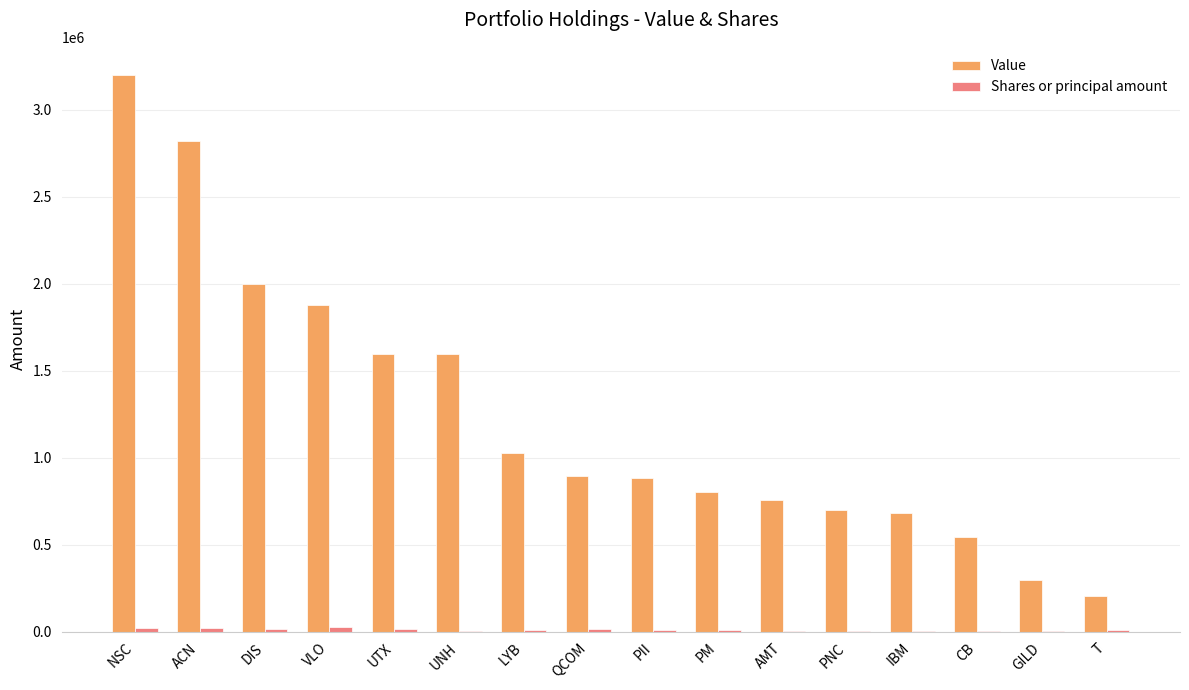

The Value series shows 1996000 at DIS. True or false?

True